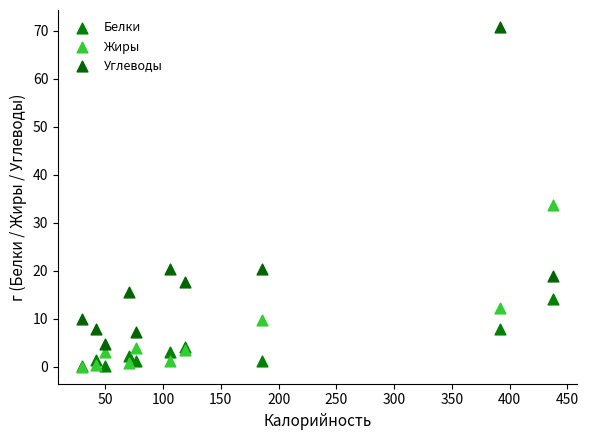

Across all series, what Y value is closest to 35?

33.7